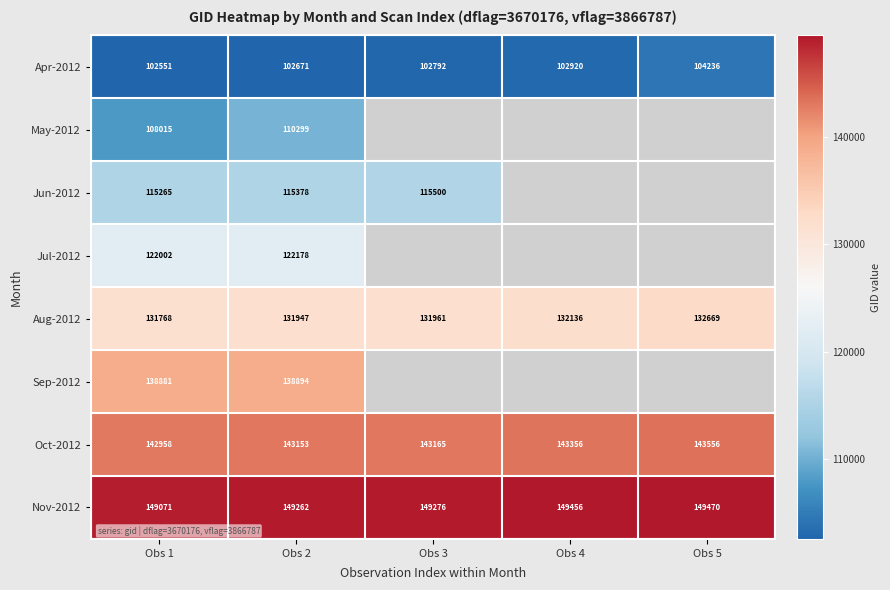

Is the value of Sep-2012 at Obs 1 greater than the value of Apr-2012 at Obs 4?

Yes